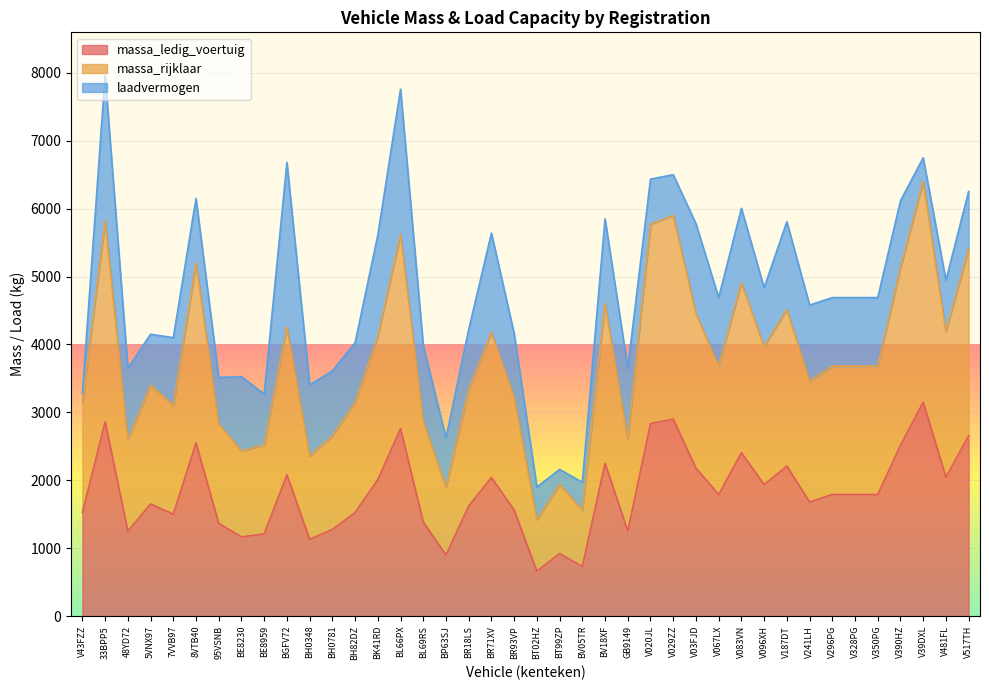

Where is massa_ledig_voertuig nearest to the value 1905?

V096XH